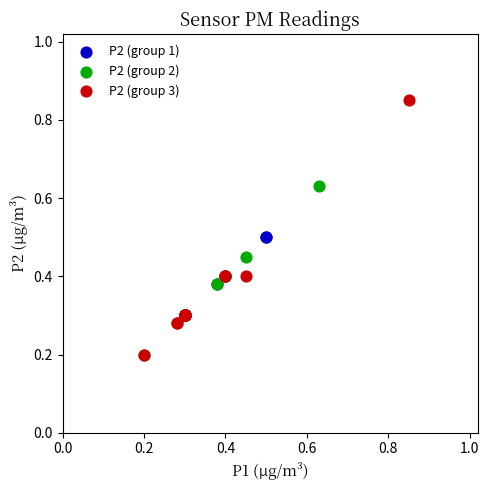

Which series has the widest spread of Y values?

P2 (group 3)